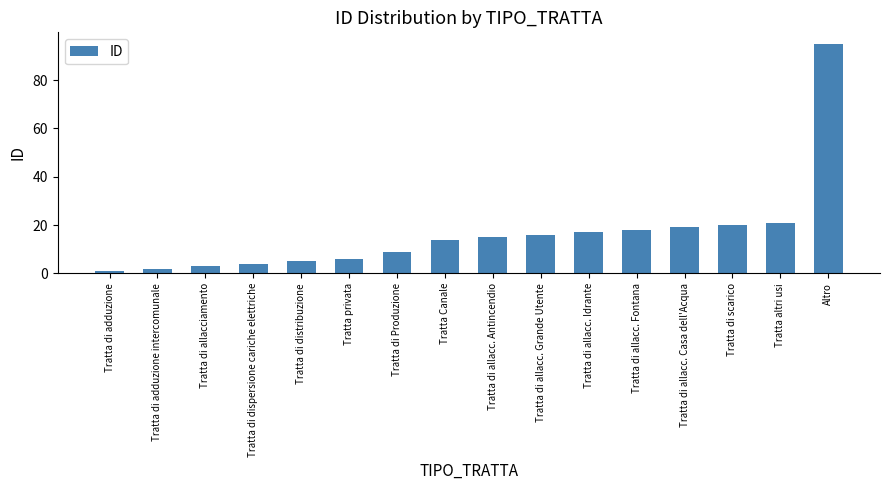

Approximately how many times larger is the value at Tratta di dispersione cariche elettriche compared to Tratta di allacc. Fontana?

0.2